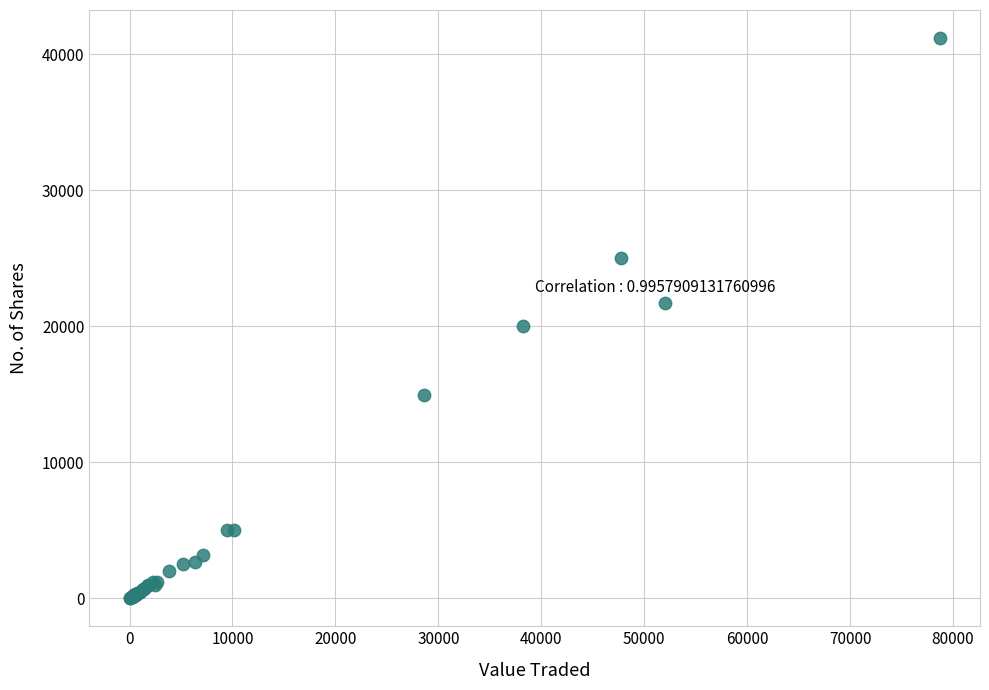

What Y value in the scatter plot is closest to 20604?

20023